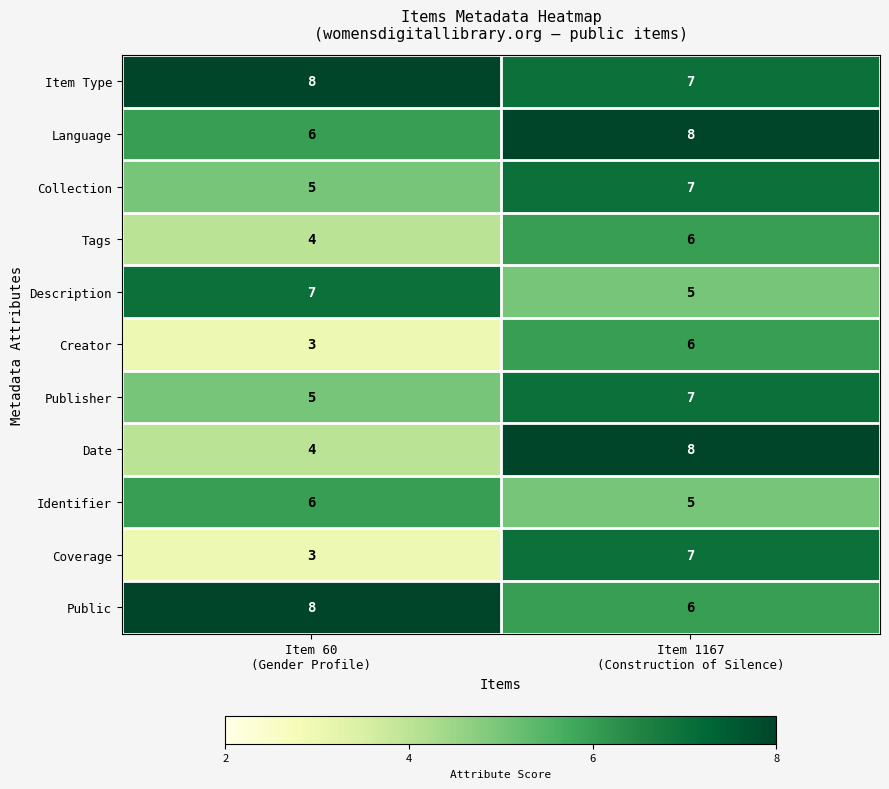

What is the sum of all Tags values?

10